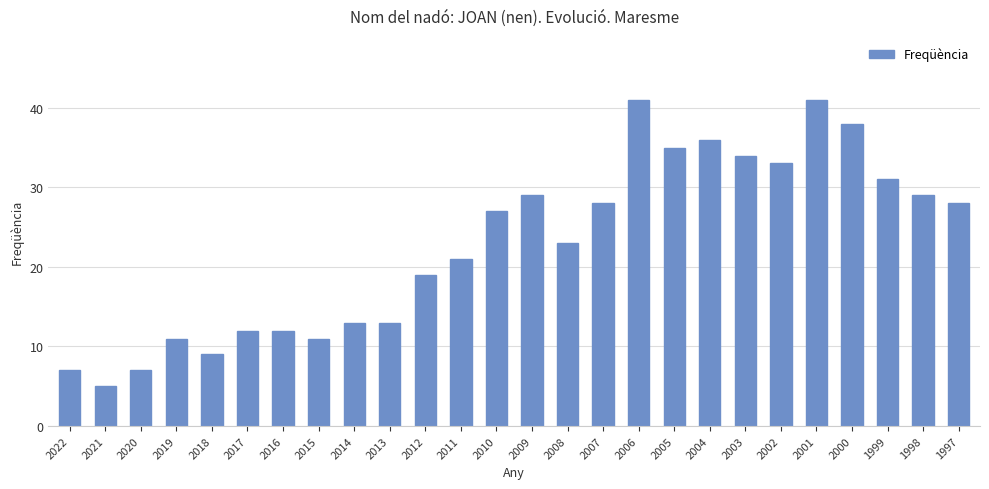

What is the ratio of the value at 2007 to the value at 2003?

0.8